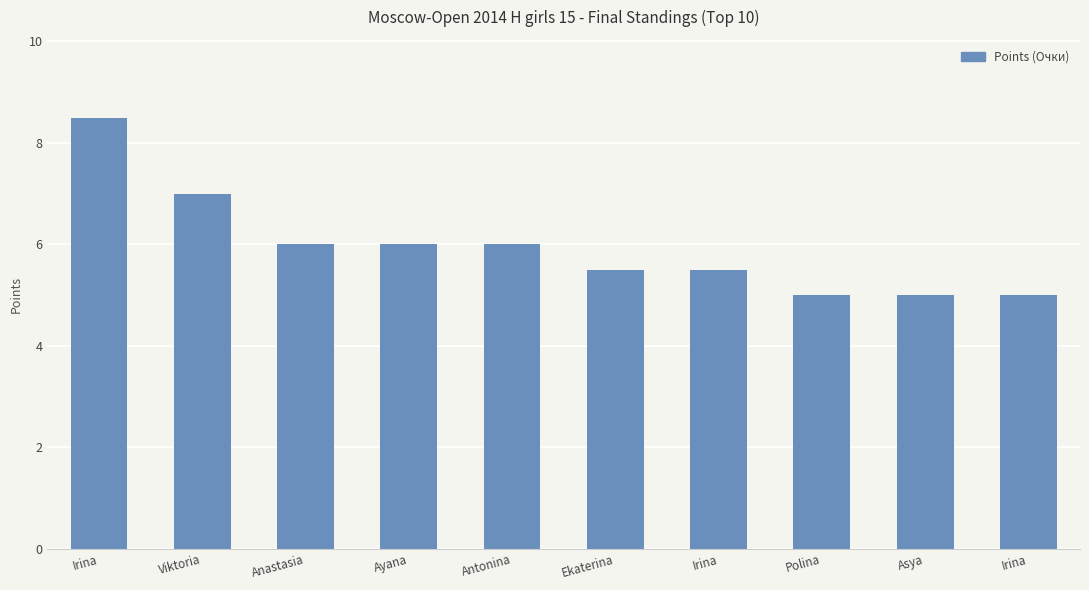

The chart shows a value of 1.3 at Ayana. True or false?

False